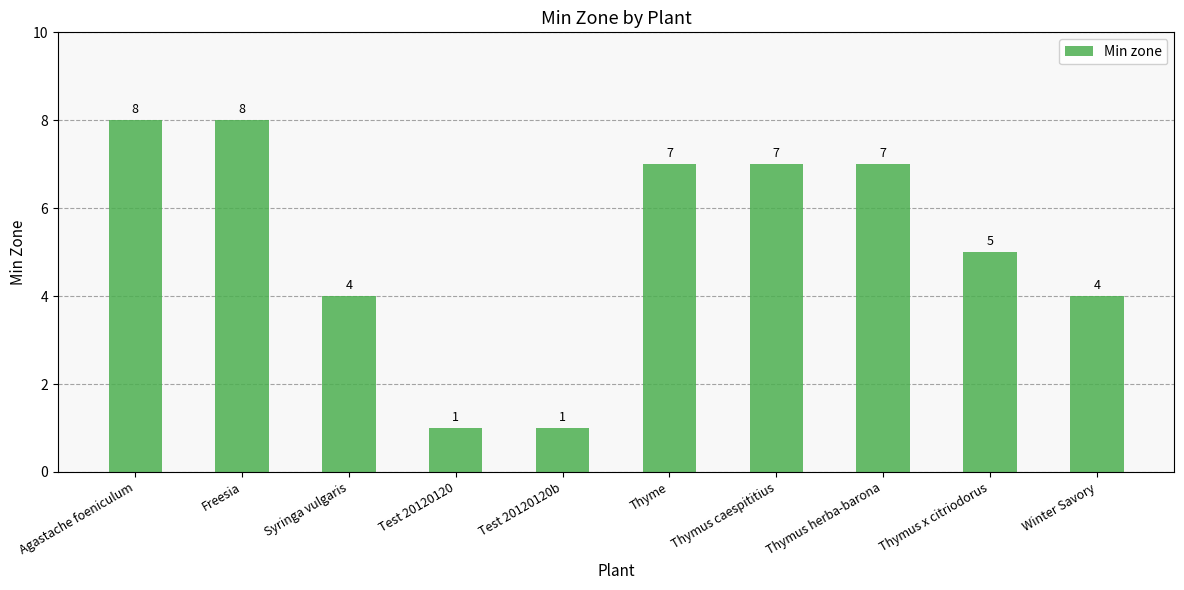

What is the value of the 9th bar from the left?

5